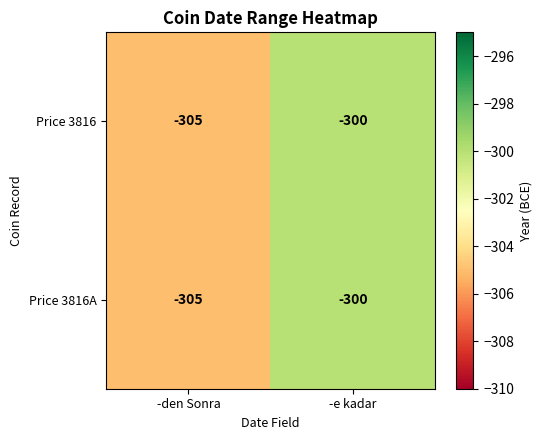

What is the average value of the Price 3816 series?

-302